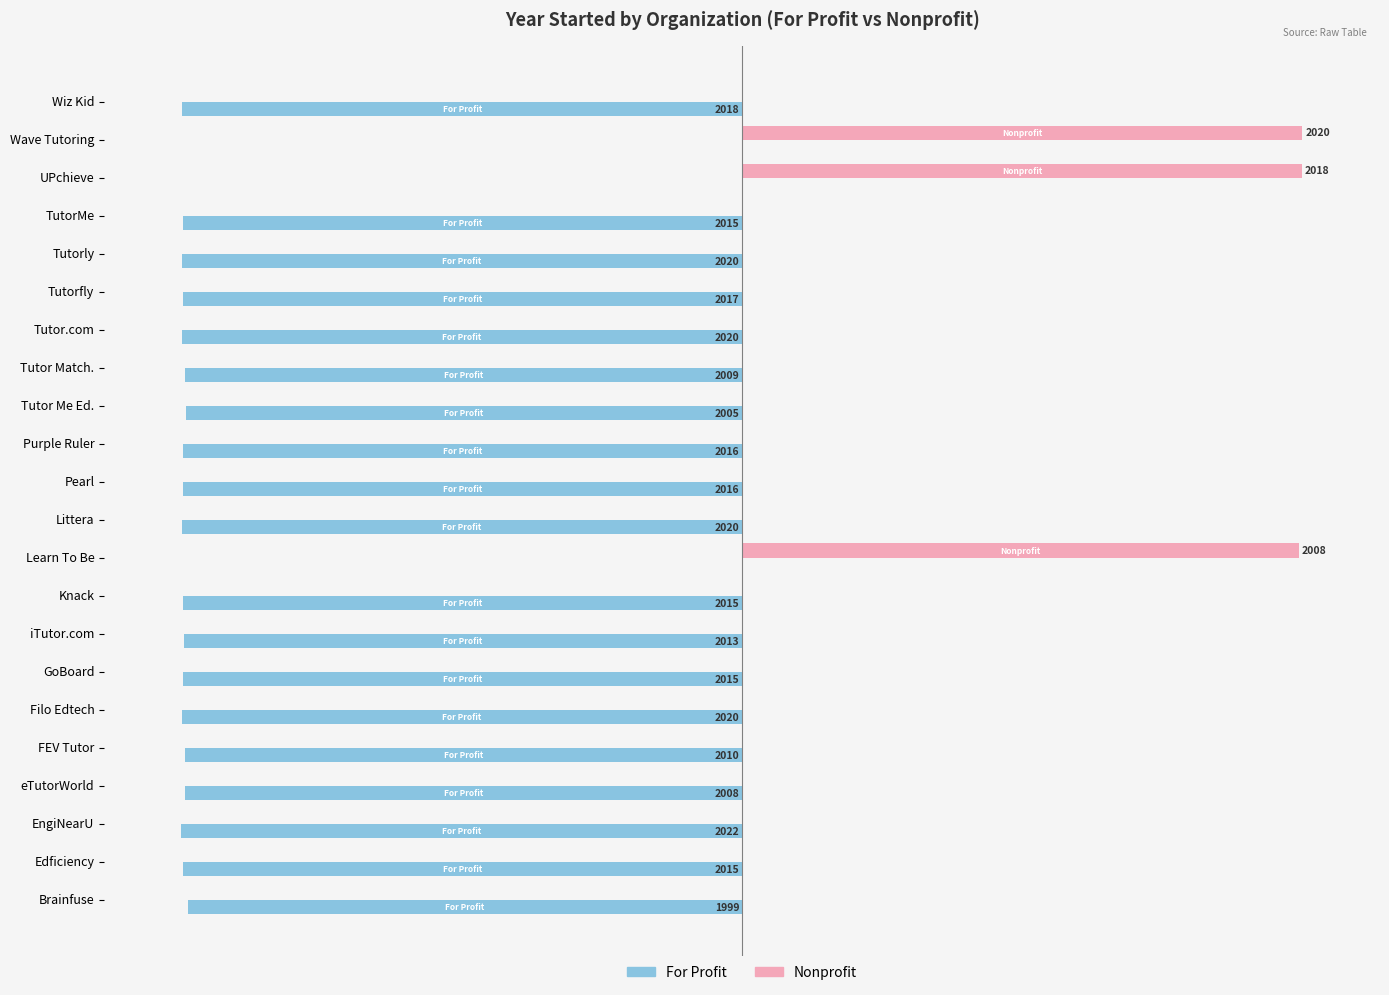

Which label corresponds to the largest value in the chart?

Wave Tutoring